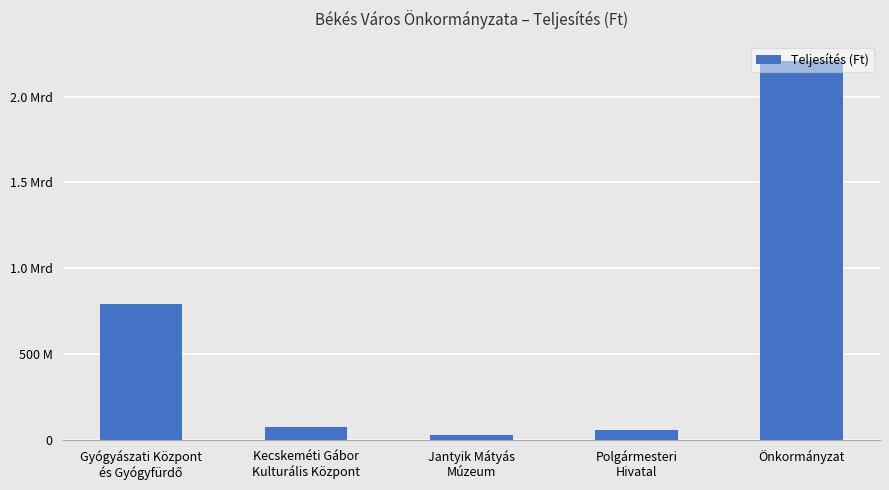

List the labels in order of value, smallest first.

Jantyik Mátyás
Múzeum, Polgármesteri
Hivatal, Kecskeméti Gábor
Kulturális Központ, Gyógyászati Központ
és Gyógyfürdő, Önkormányzat